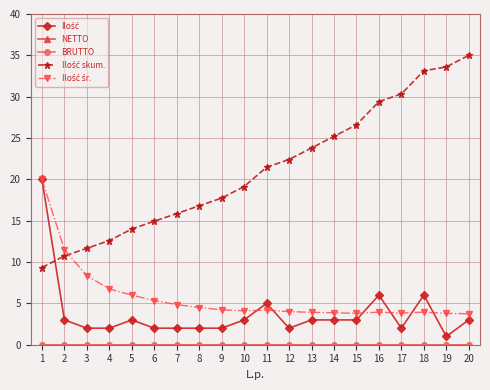

Reading left to right, list all the values displayed in this chart.

Ilość: 1=20.0	2=3.0	3=2.0	4=2.0	5=3.0	6=2.0	7=2.0	8=2.0	9=2.0	10=3.0	11=5.0	12=2.0	13=3.0	14=3.0	15=3.0	16=6.0	17=2.0	18=6.0	19=1.0	20=3.0
NETTO: 1=0.0	2=0.0	3=0.0	4=0.0	5=0.0	6=0.0	7=0.0	8=0.0	9=0.0	10=0.0	11=0.0	12=0.0	13=0.0	14=0.0	15=0.0	16=0.0	17=0.0	18=0.0	19=0.0	20=0.0
BRUTTO: 1=0.0	2=0.0	3=0.0	4=0.0	5=0.0	6=0.0	7=0.0	8=0.0	9=0.0	10=0.0	11=0.0	12=0.0	13=0.0	14=0.0	15=0.0	16=0.0	17=0.0	18=0.0	19=0.0	20=0.0
Ilość skum.: 1=9.3	2=10.7	3=11.7	4=12.6	5=14.0	6=14.9	7=15.9	8=16.8	9=17.7	10=19.1	11=21.5	12=22.4	13=23.8	14=25.2	15=26.6	16=29.4	17=30.3	18=33.1	19=33.6	20=35.0
Ilość śr.: 1=20.0	2=11.5	3=8.3	4=6.8	5=6.0	6=5.3	7=4.9	8=4.5	9=4.2	10=4.1	11=4.2	12=4.0	13=3.9	14=3.9	15=3.8	16=3.9	17=3.8	18=3.9	19=3.8	20=3.8